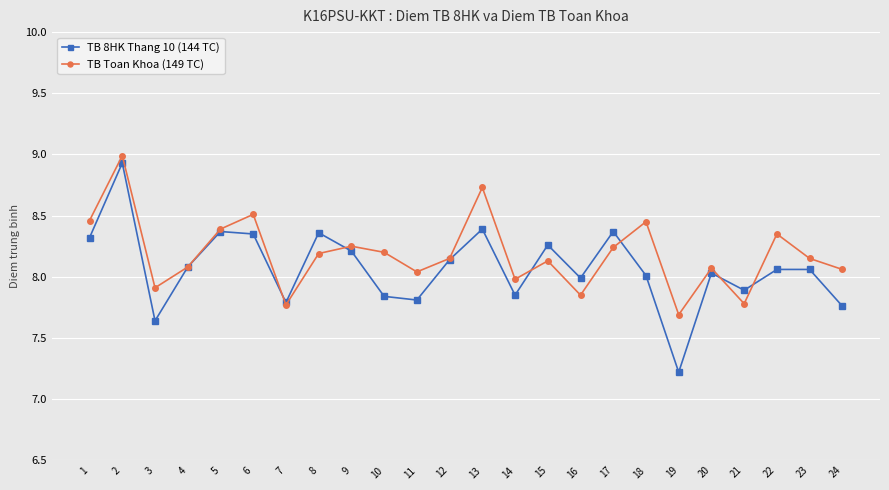

What is the difference between the second highest and minimum values in the TB 8HK Thang 10 (144 TC) series?

1.2